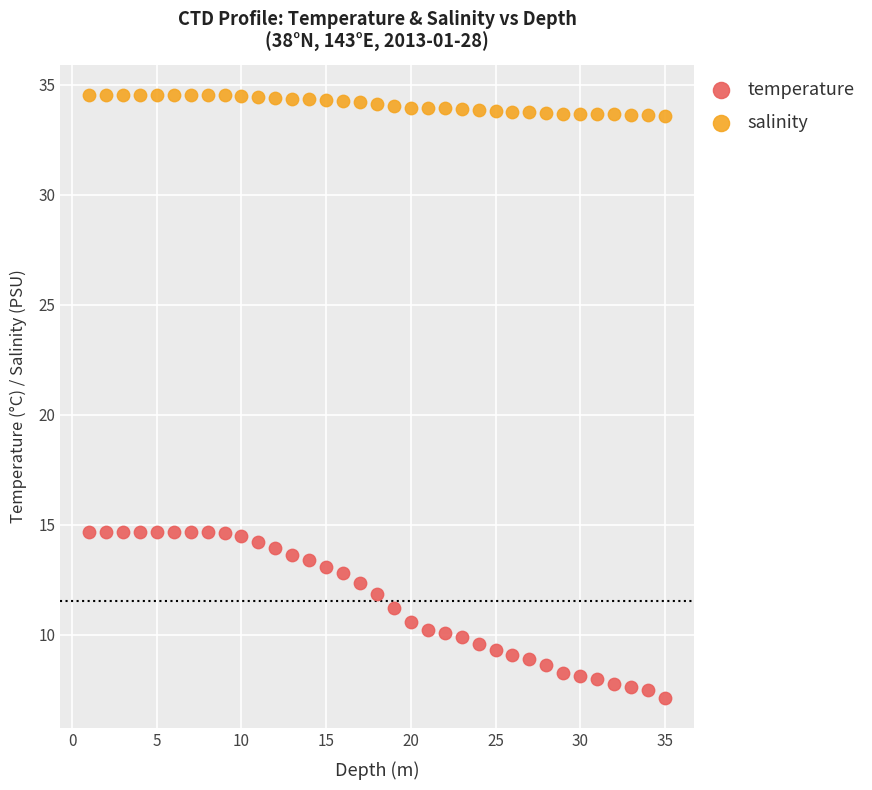

Across all data points, what is the range of Y values (max minus min)?

27.4